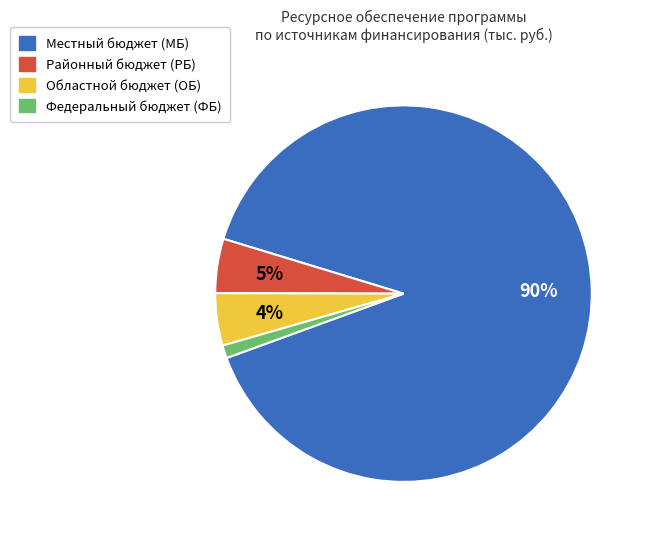

The Местный бюджет (МБ) slice represents 90% of the pie. True or false?

True